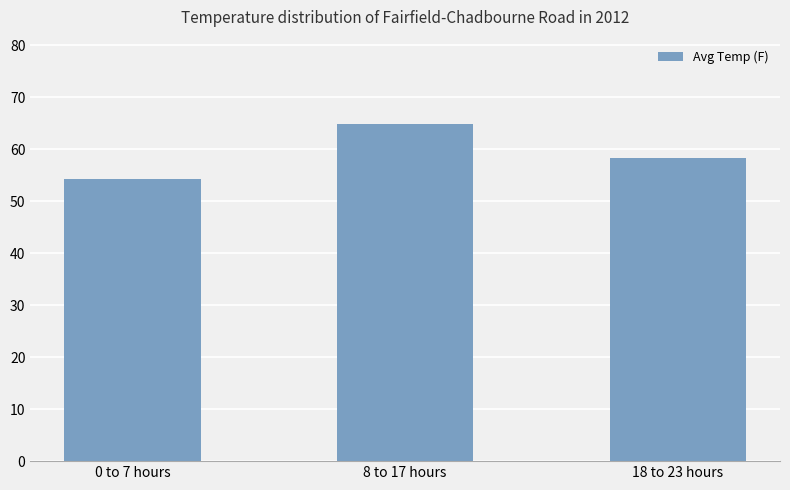

What is the difference between the maximum and minimum values?

10.7